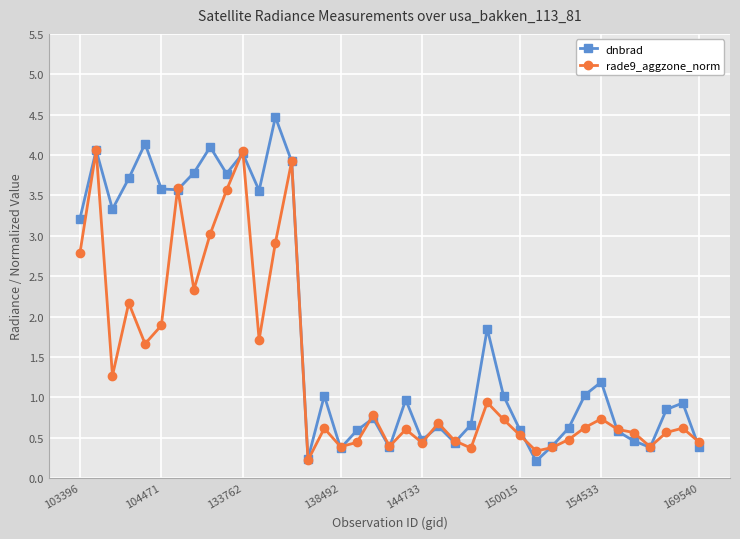

How many categories are shown in the chart?

39